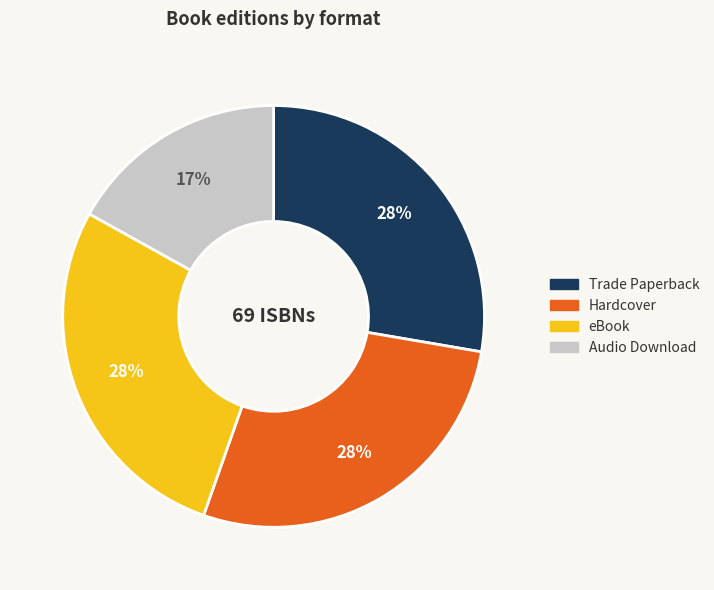

What is the smallest slice in the pie chart?

Audio Download